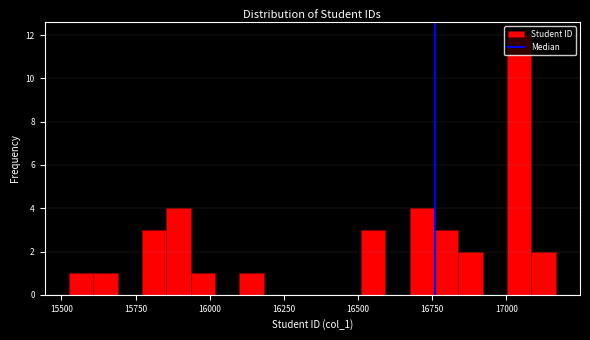

Read against the x-axis, roughly where is the centre of the tallest bar?

17050